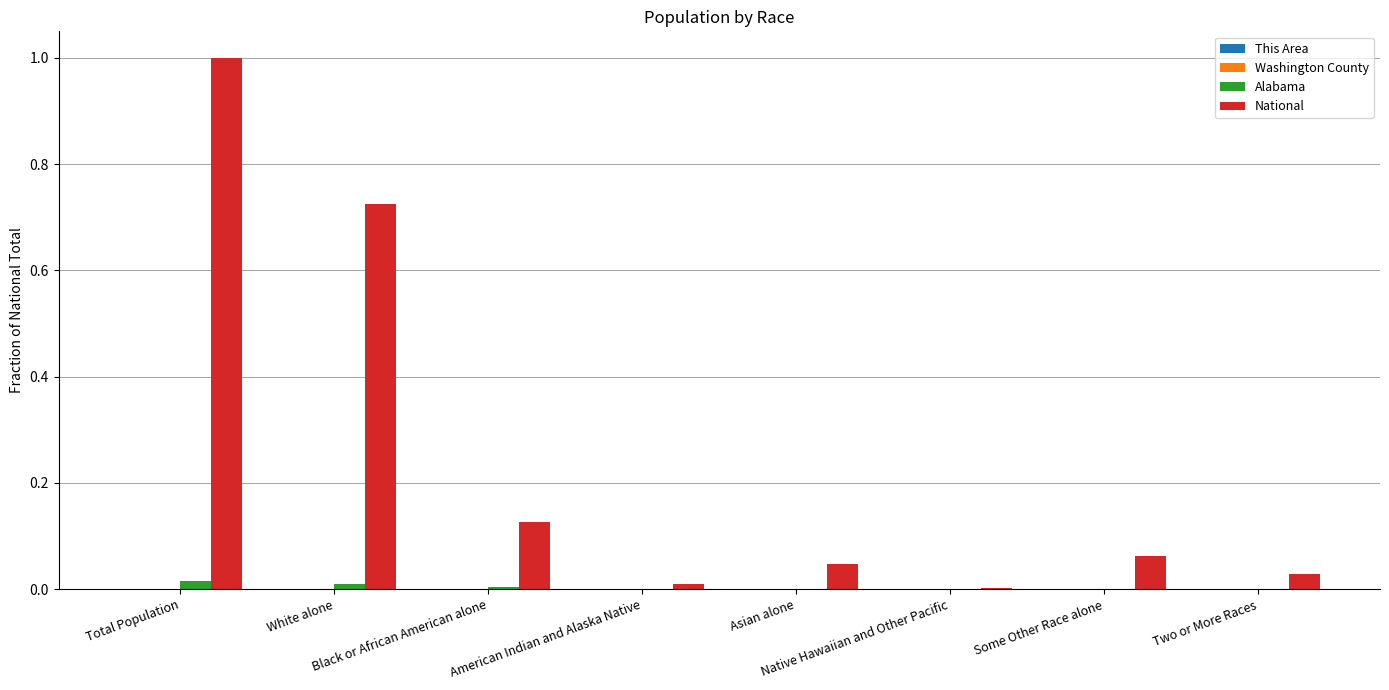

Count the number of categories in the chart.

8